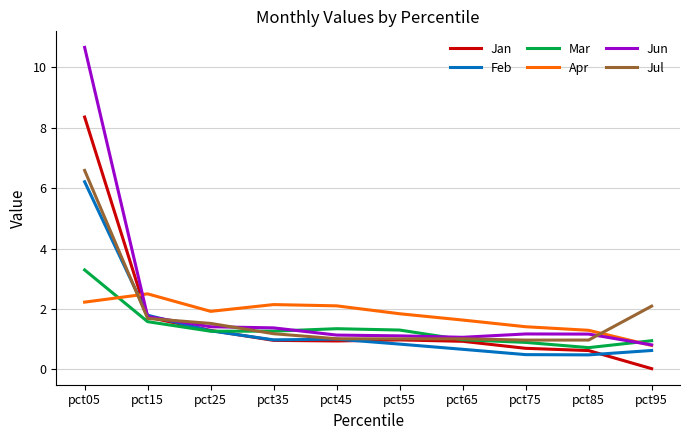

True or false: Jun has a value of 0.5 at pct25.

False